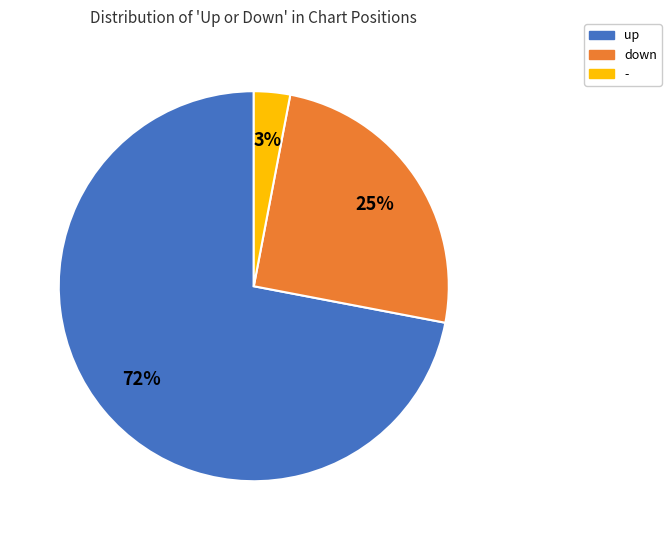

Does down represent more than half of the total?

No